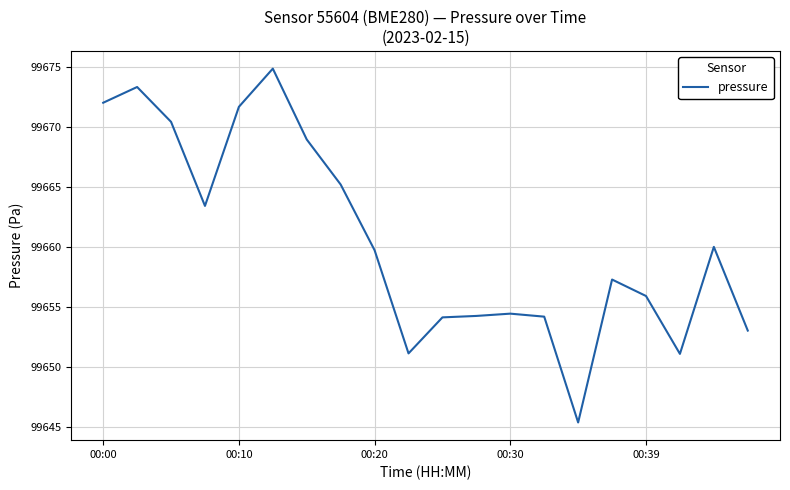

What is the minimum value shown in the chart?

99645.4